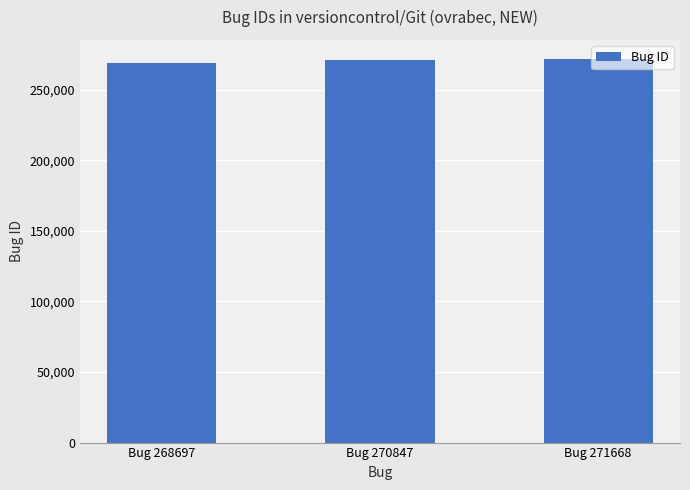

How many bars are there in total?

3